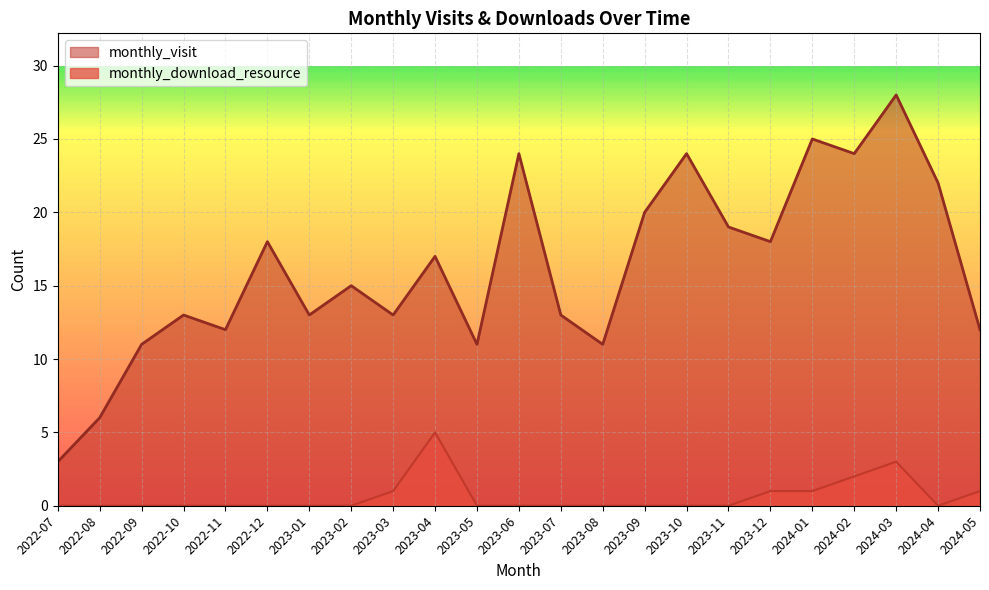

True or false: monthly_download_resource has a value of -2 at 2023-07.

False